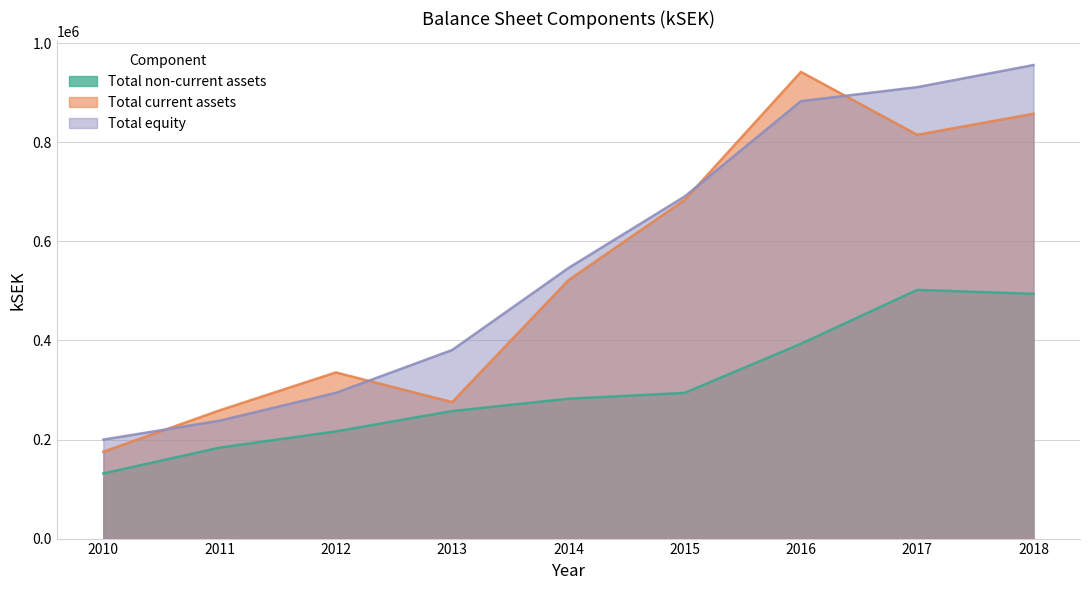

Reading left to right, what are all the values shown in this chart?

Total non-current assets: 2010=131492.0	2011=183554.0	2012=216375.0	2013=257391.0	2014=282370.0	2015=294102.6	2016=393349.5	2017=502115.6	2018=494112.0
Total current assets: 2010=175377.0	2011=258864.0	2012=335446.0	2013=275494.0	2014=521639.0	2015=683707.0	2016=942215.0	2017=815156.6	2018=857716.0
Total equity: 2010=199845.0	2011=237983.0	2012=294193.5	2013=380666.0	2014=546201.0	2015=690665.5	2016=883147.4	2017=911378.3	2018=956020.0